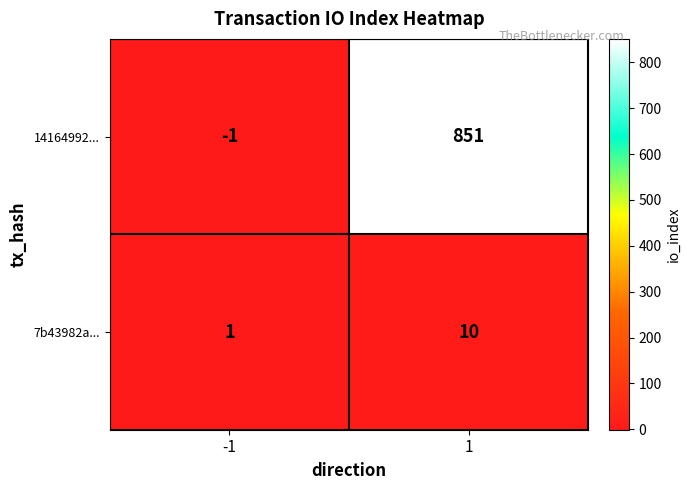

What is the greatest value displayed?

851